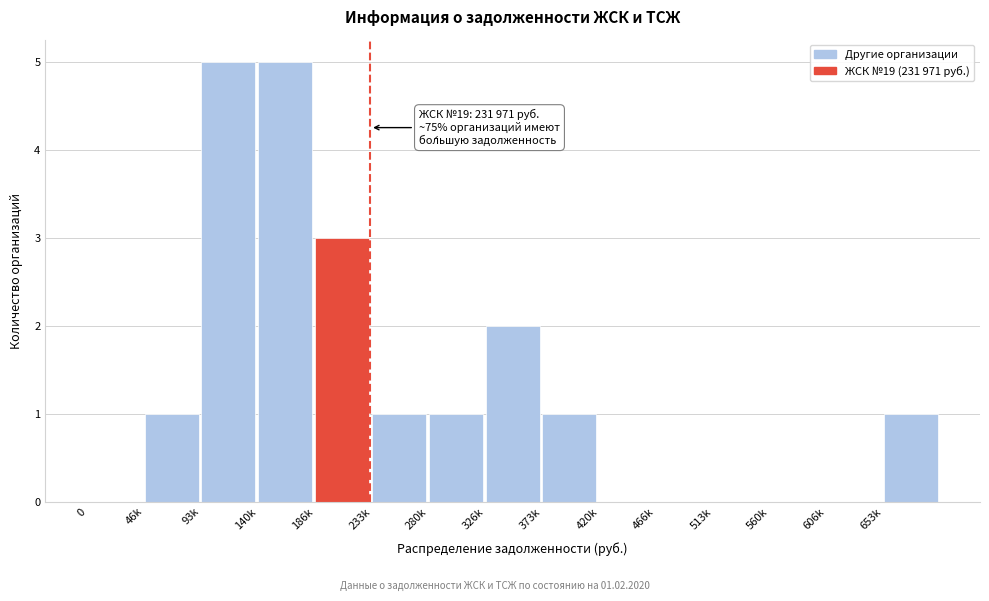

Reading left to right, transcribe all the data shown in this chart.

0=0	46k=1	93k=5	140k=5	186k=3	233k=1	280k=1	326k=2	373k=1	420k=0	466k=0	513k=0	560k=0	606k=0	653k=1